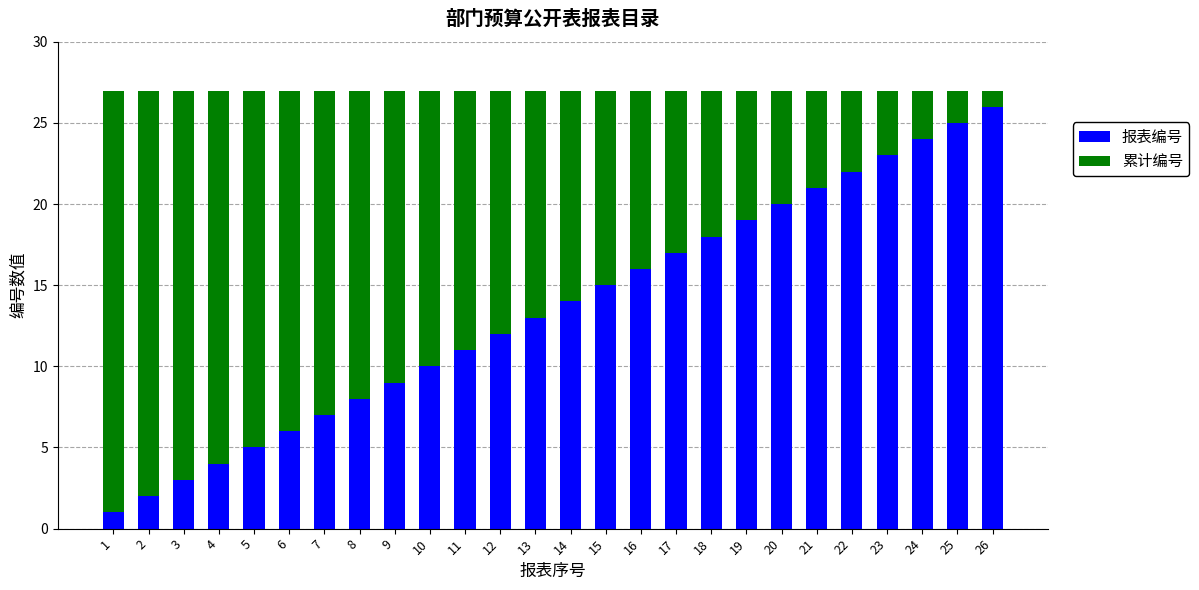

Which category has the highest value in the 报表编号 series?

26